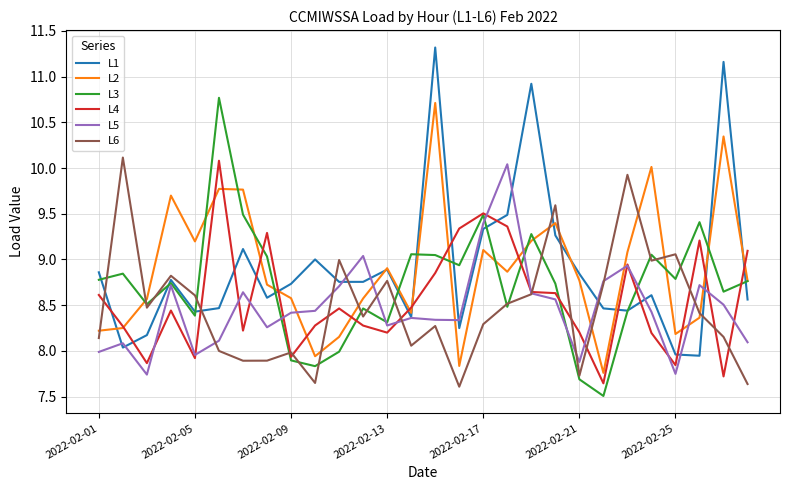

After their last crossing, which series has the higher values: L5 or L4?

L4